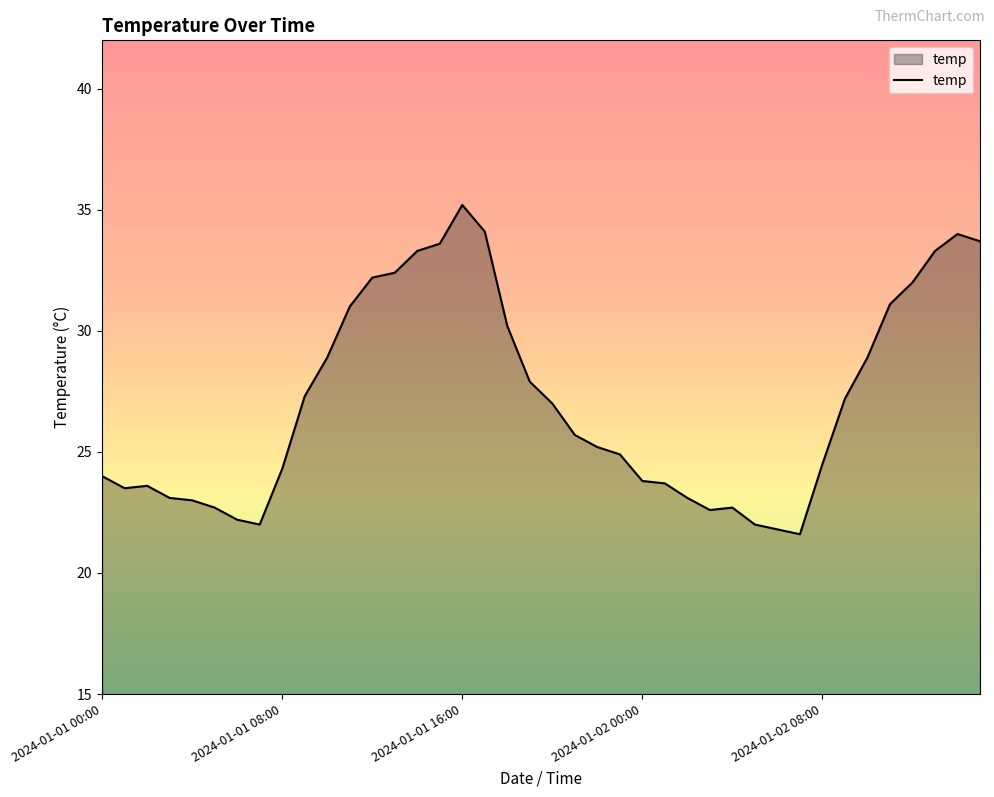

What is the smallest value displayed?

21.6